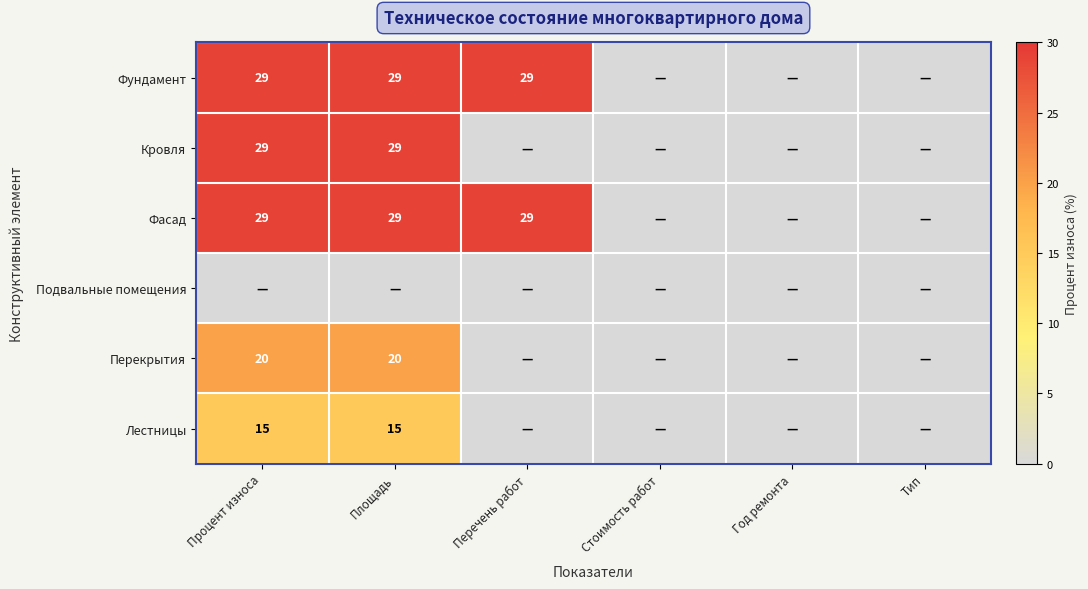

The Фундамент series shows 20 at Перечень работ. True or false?

False